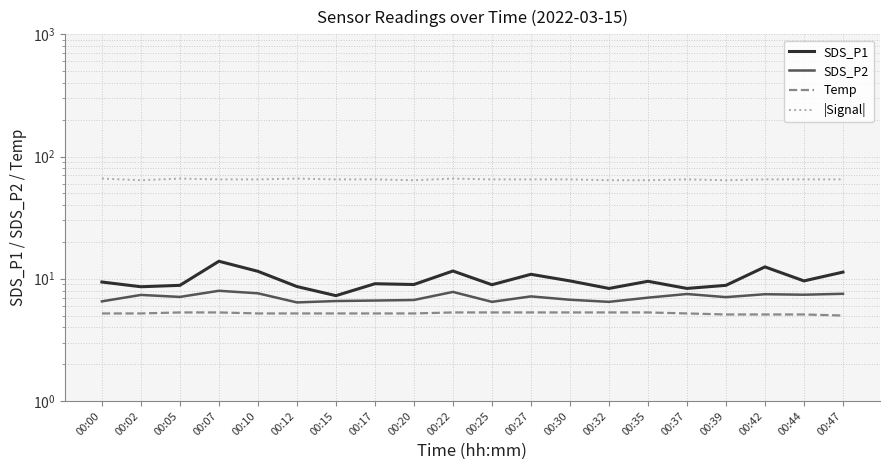

At which label does SDS_P2 reach its peak?

00:07